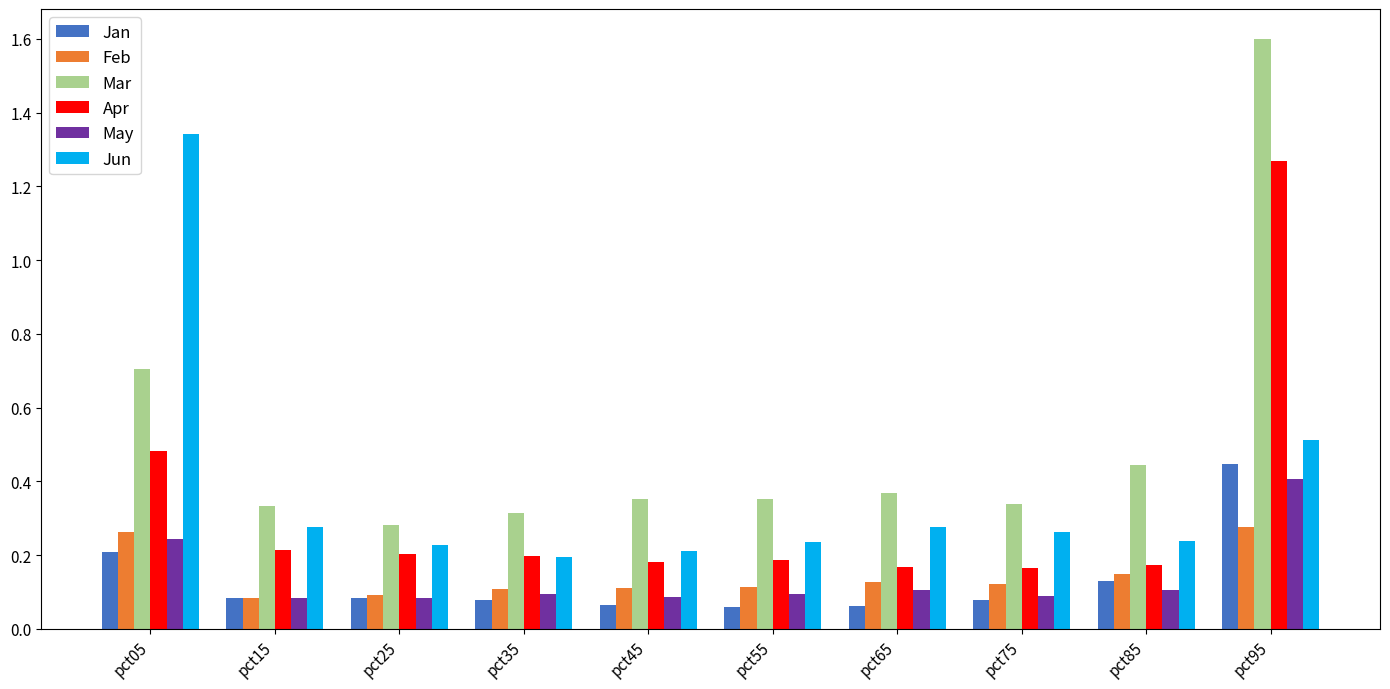

At pct85, list the series in order from smallest to largest.

May, Jan, Feb, Apr, Jun, Mar